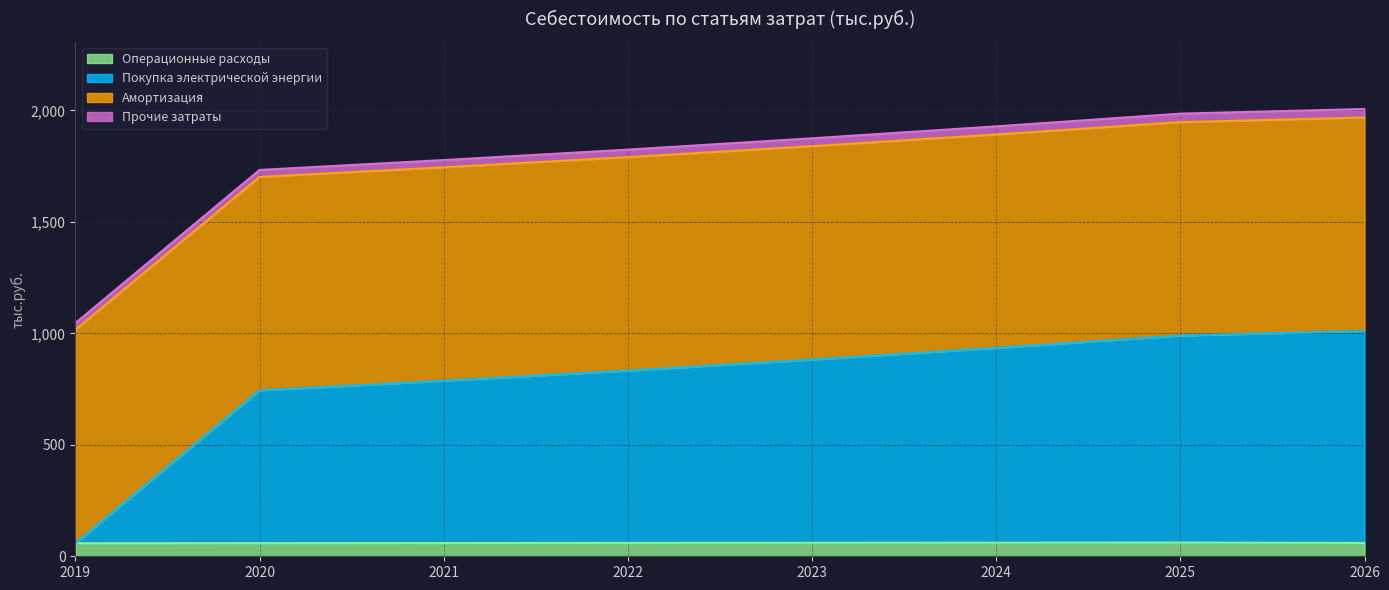

At which category is the sum across all series the highest?

2026